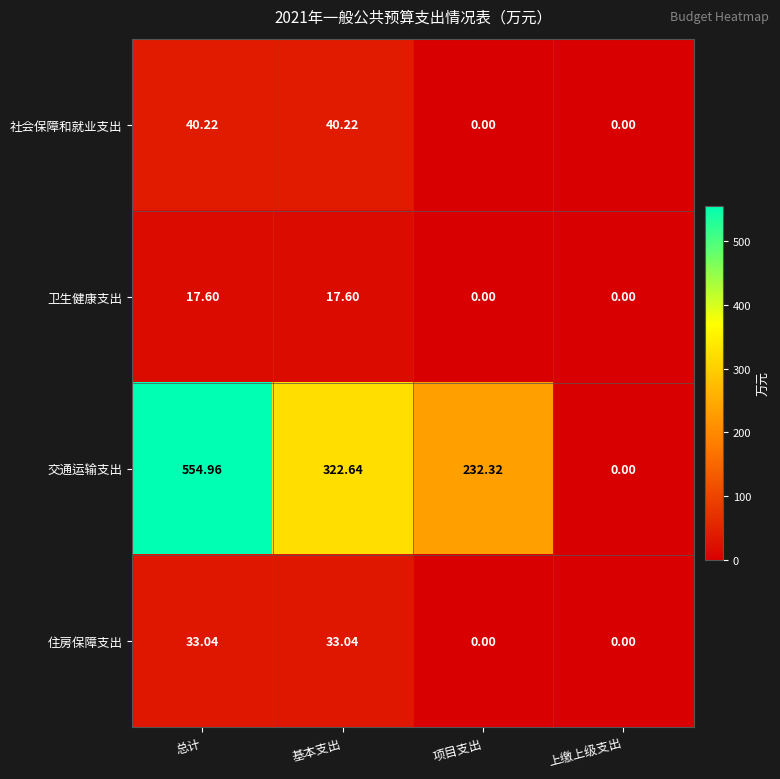

What is the total value across all series at 基本支出?

413.5